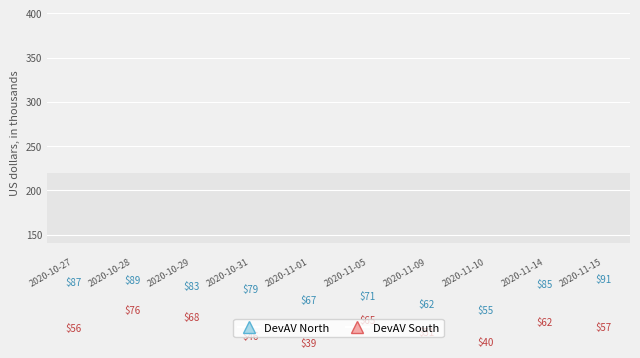

At how many categories does at least one series exceed 47?

10